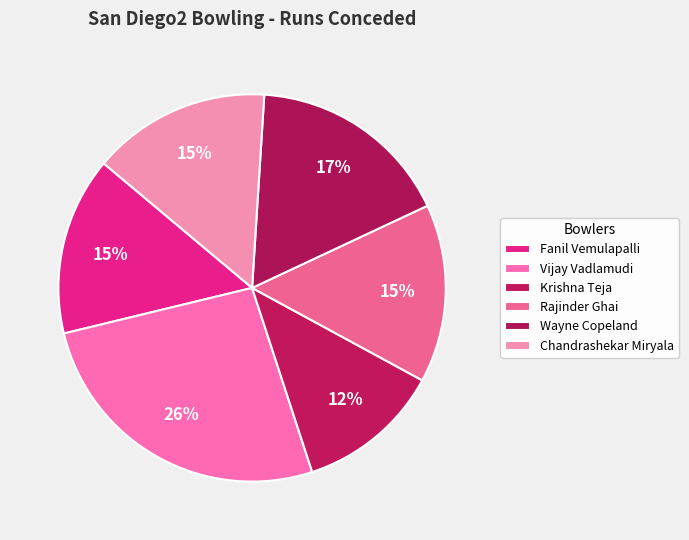

How many slices are in this pie chart?

6